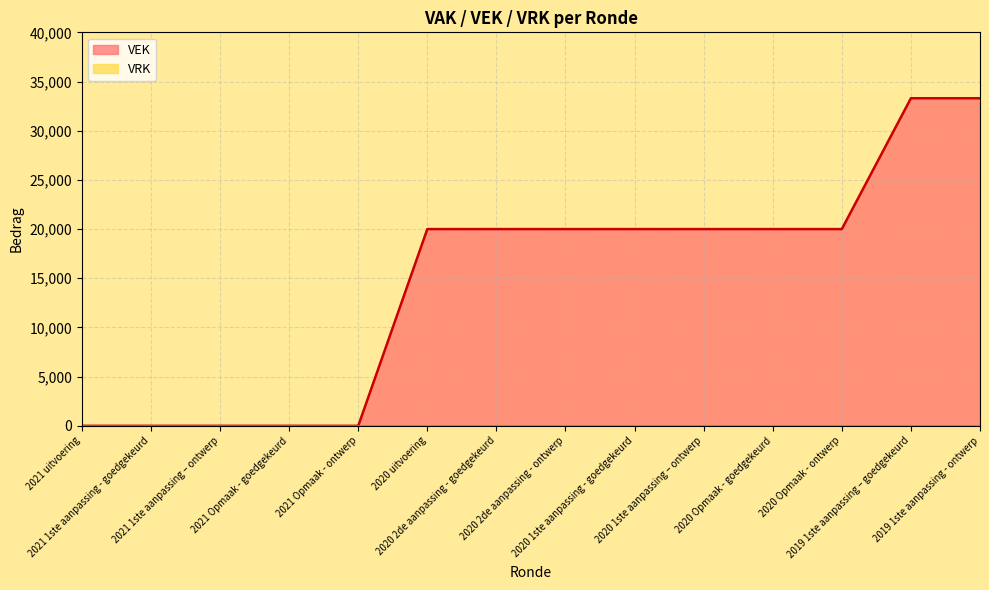

The chart shows a value of 35934 at 2020 Opmaak - goedgekeurd. True or false?

False